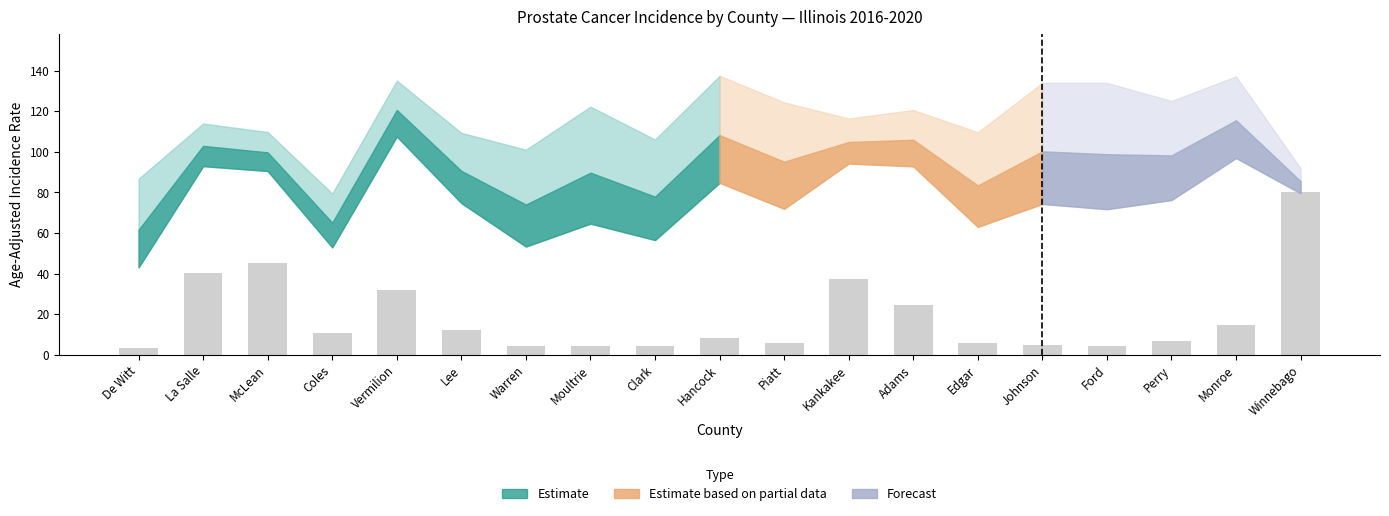

What position from the right is McLean?

17